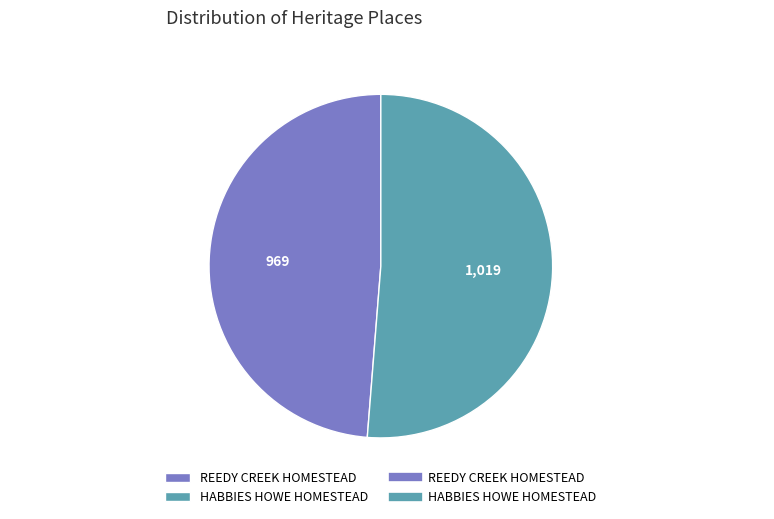

Is it true that HABBIES HOWE HOMESTEAD is 51% of the pie?

True